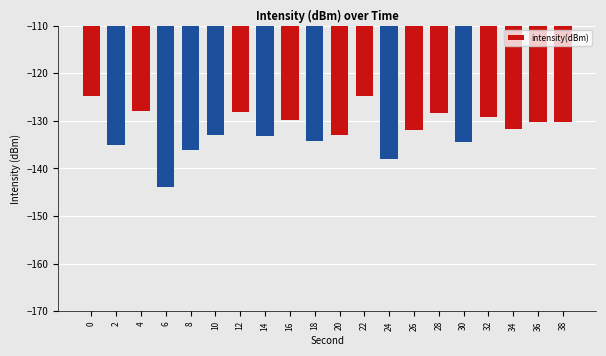

Does the chart contain stacked bars?

No